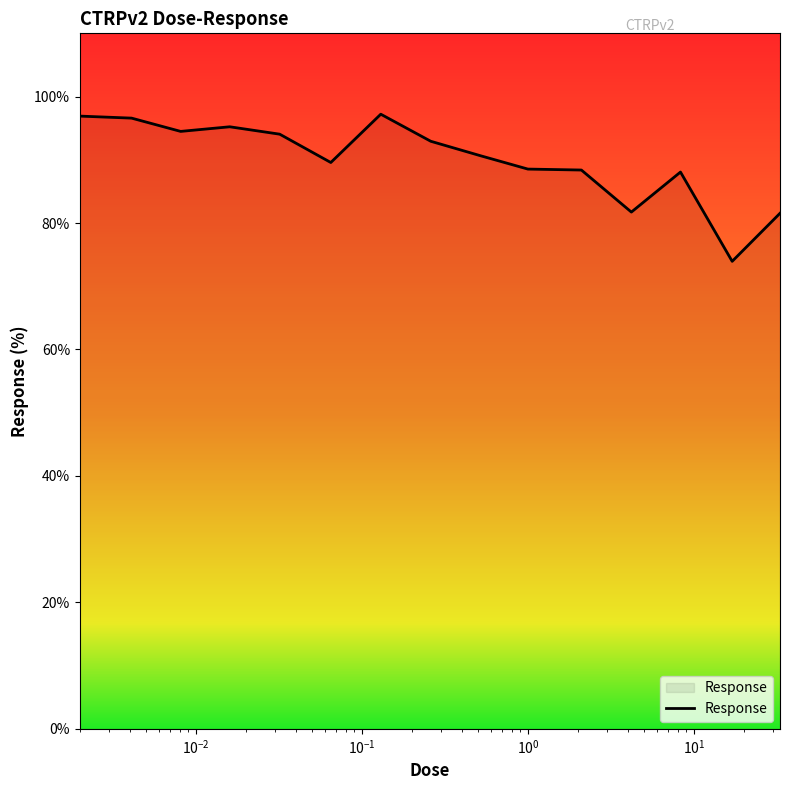

What is the difference between the maximum and minimum values?

23.3